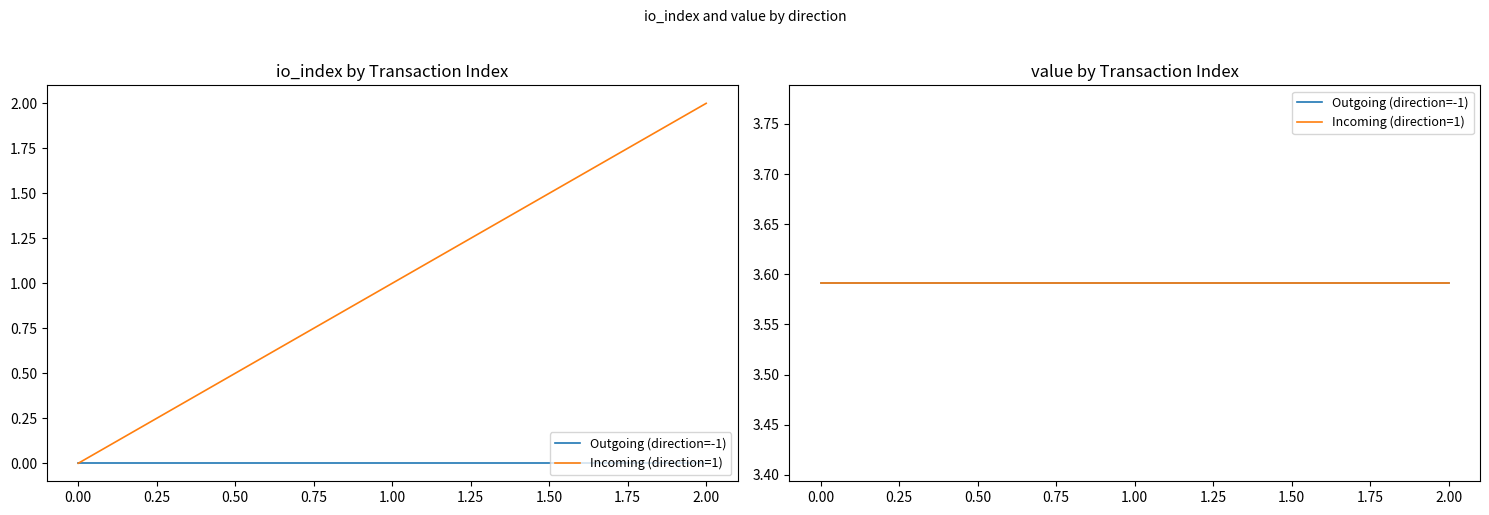

Is the value of io_index at 1 greater than the value of value at -1?

No